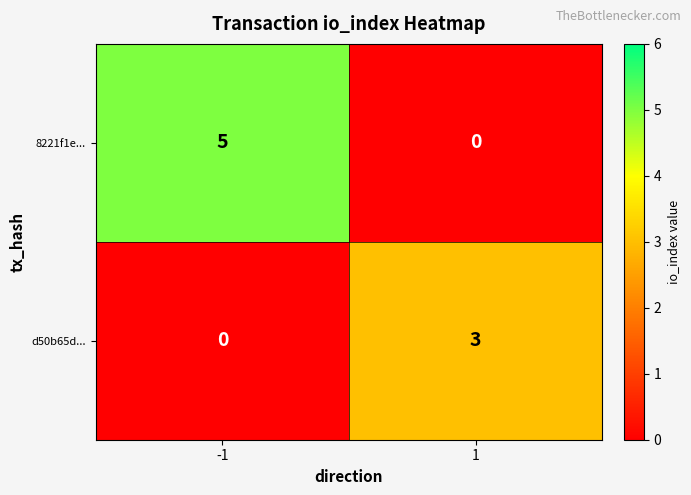

True or false: 8221f1e... has a value of 0 at 1.

True